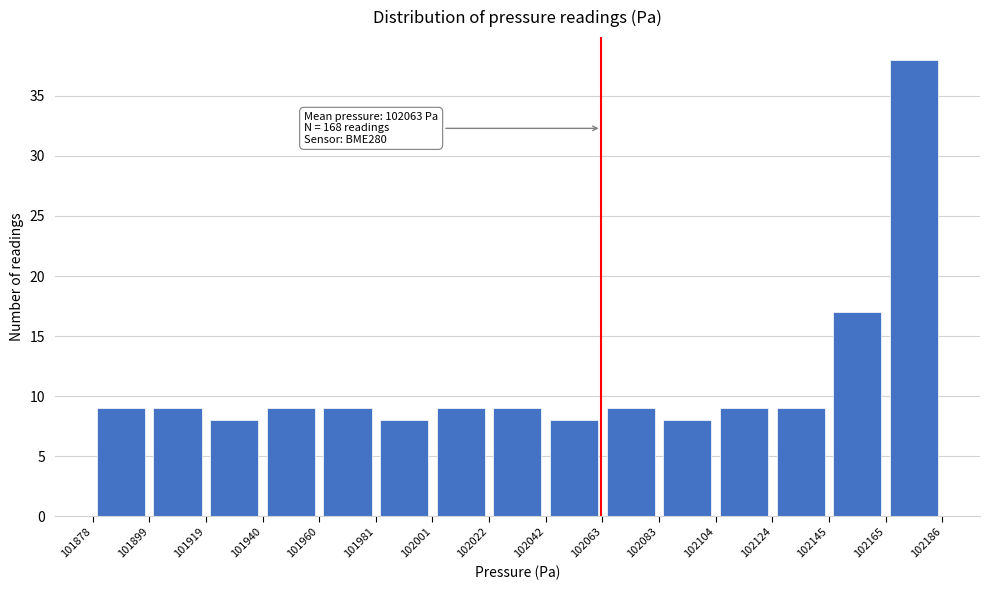

Which range on the x-axis has the tallest bar?

102165 to 102186